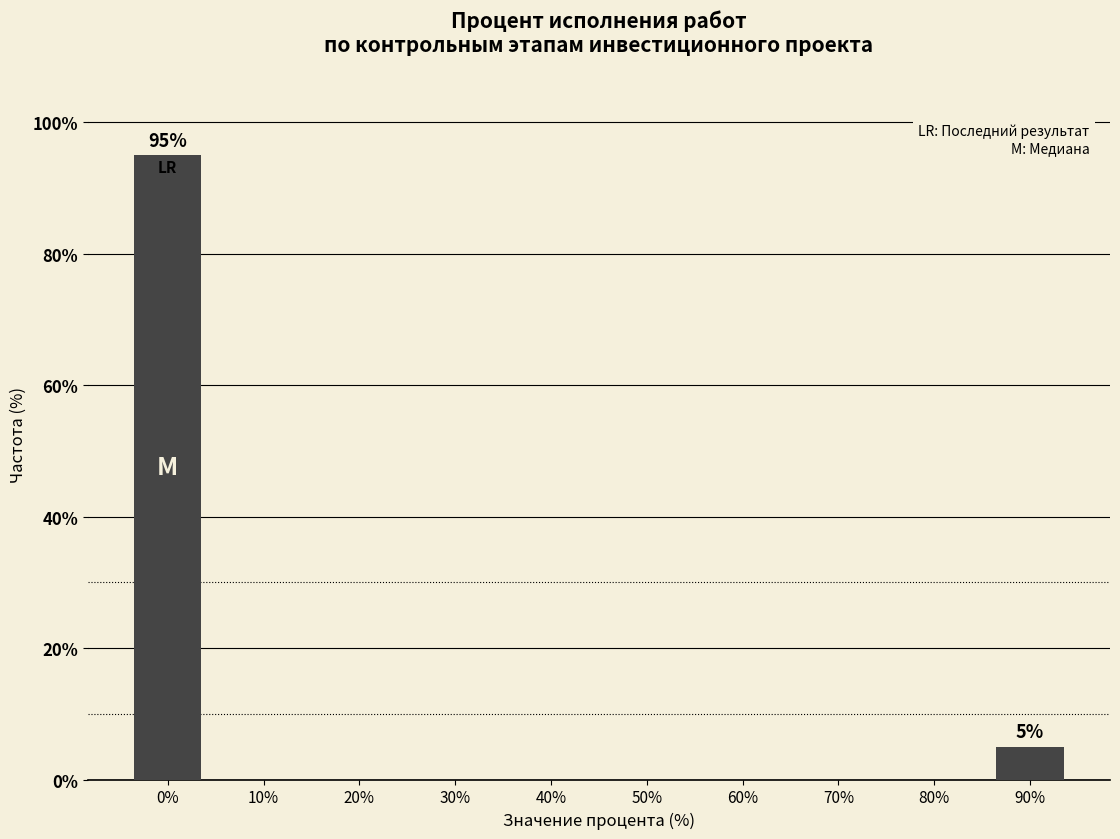

Reading left to right, what are all the values shown in this chart?

0%=95	10%=0	20%=0	30%=0	40%=0	50%=0	60%=0	70%=0	80%=0	90%=5